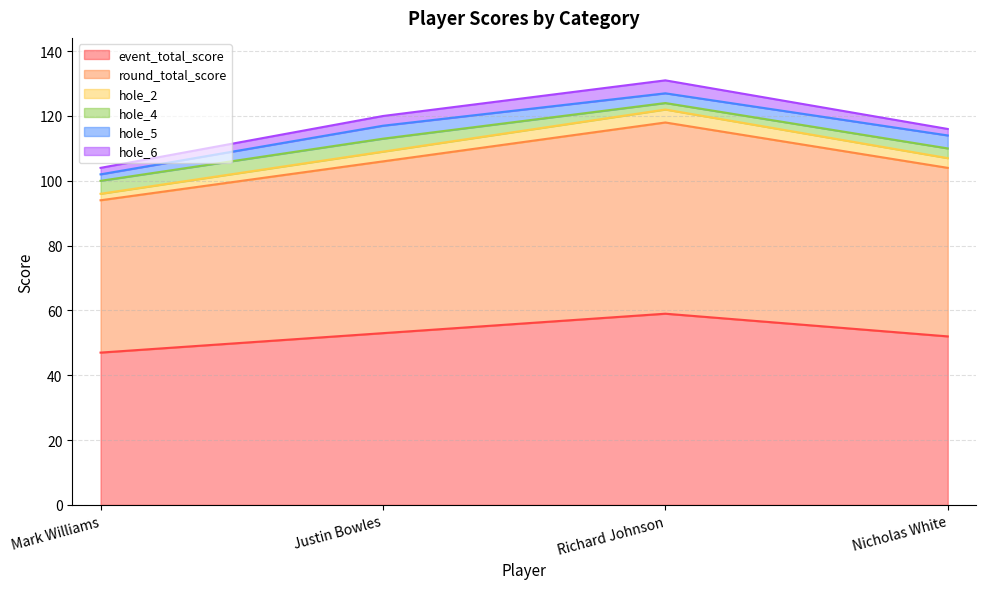

Does the chart have visible grid lines?

Yes